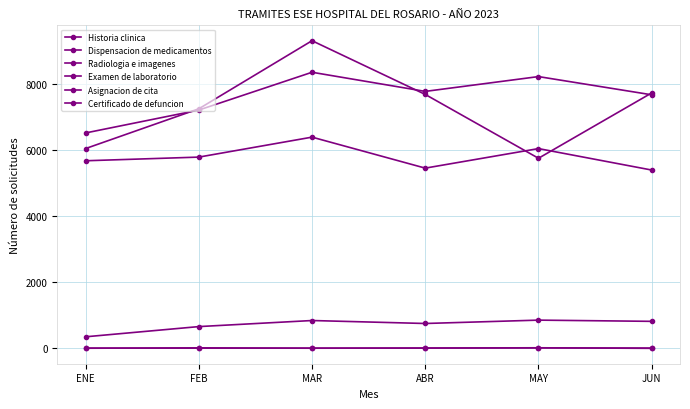

True or false: Radiologia e imagenes has more than 0 points higher than both neighbors.

True